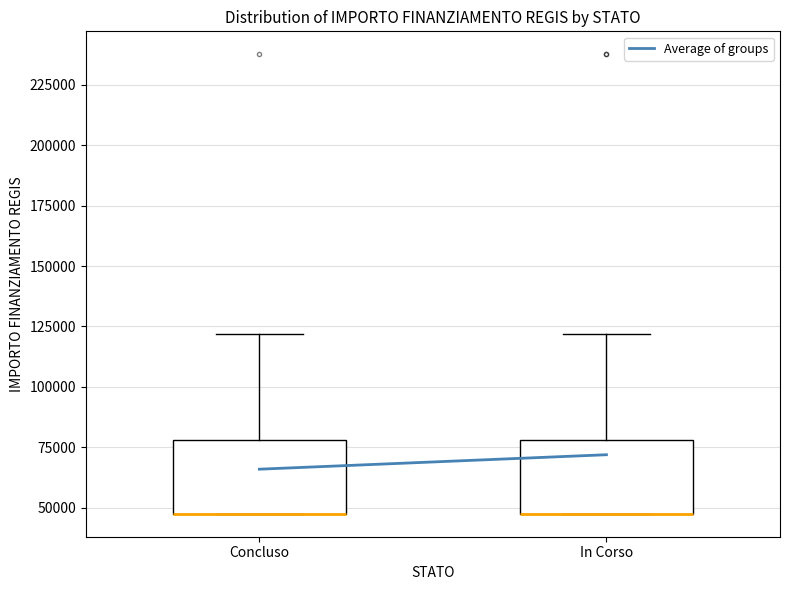

Reading left to right, read every box against the y-axis: the position of its median line, the range the box covers, and the ends of its whiskers. The values are not printed on the chart, so give them approximately, as read against the axis.

Concluso: median 45000 (drawn on the box's lower edge), box 45000 to 80000, whiskers 45000 to 120000
In Corso: median 45000 (drawn on the box's lower edge), box 45000 to 80000, whiskers 45000 to 120000